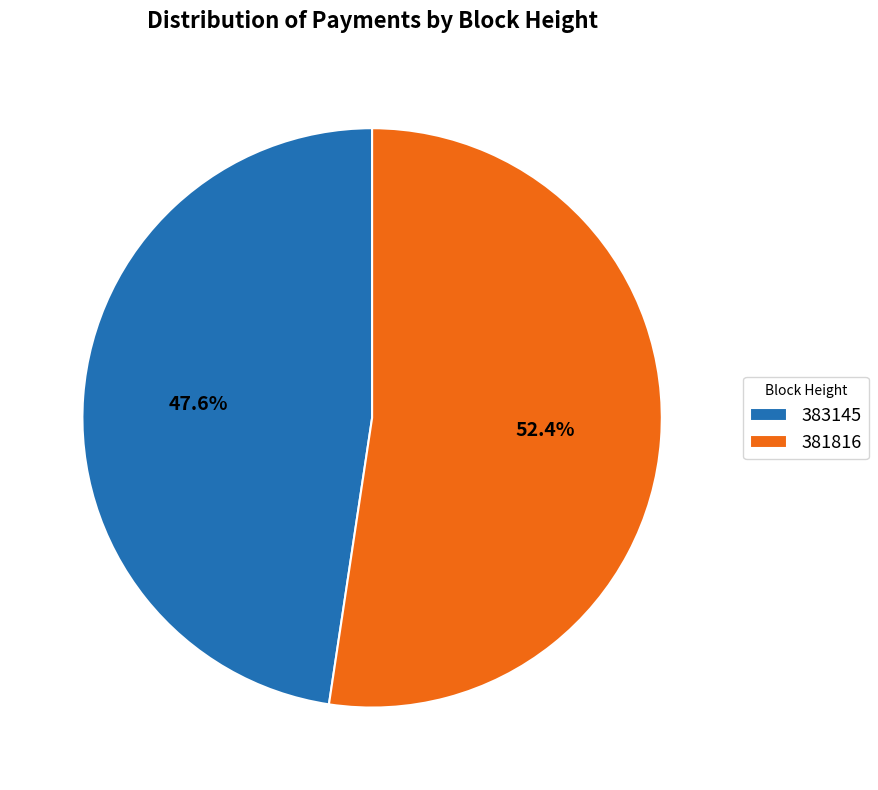

Rank the categories by value from highest to lowest.

381816, 383145